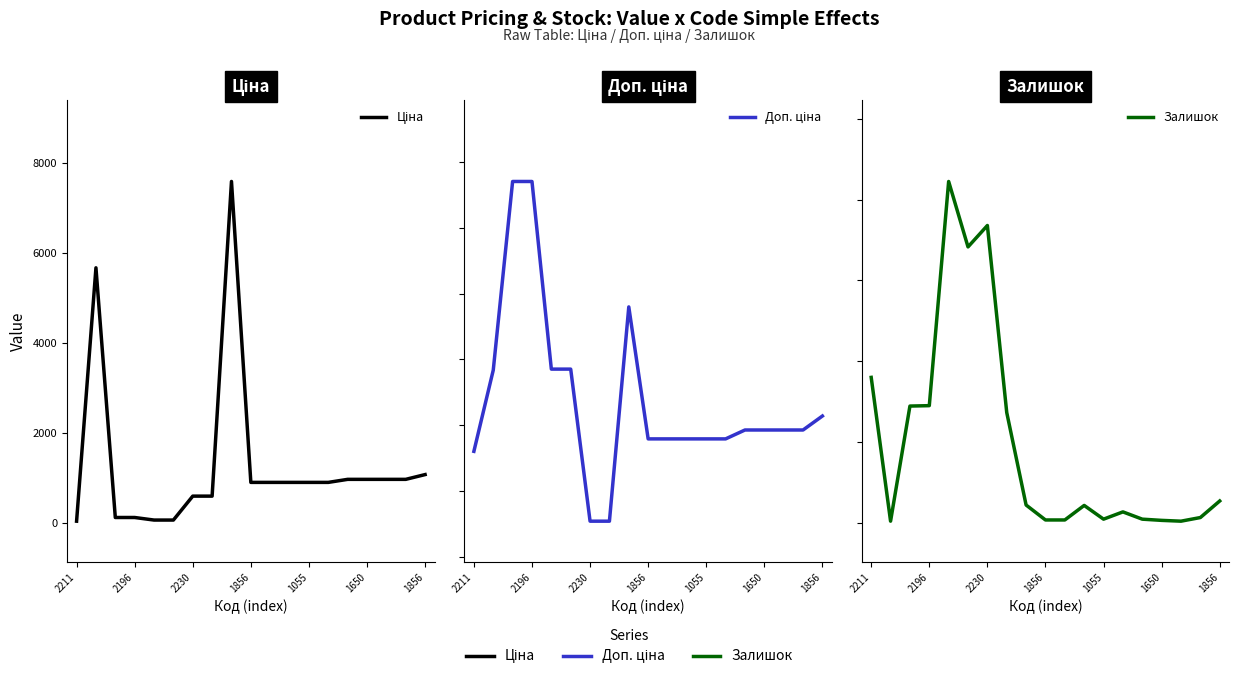

Does the chart display data point markers on the line(s)?

No